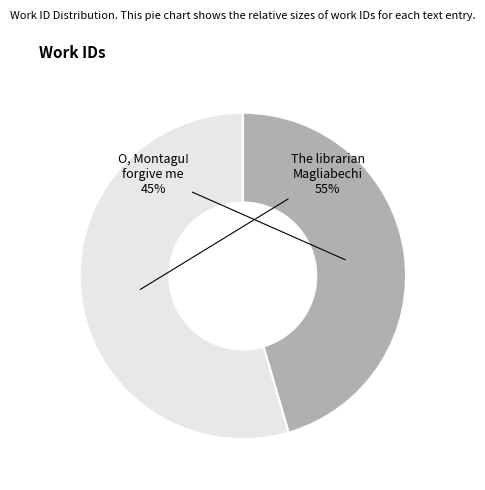

What is the ratio of the value at The librarian Magliabechi to the value at O, Montagu! forgive me?

1.2